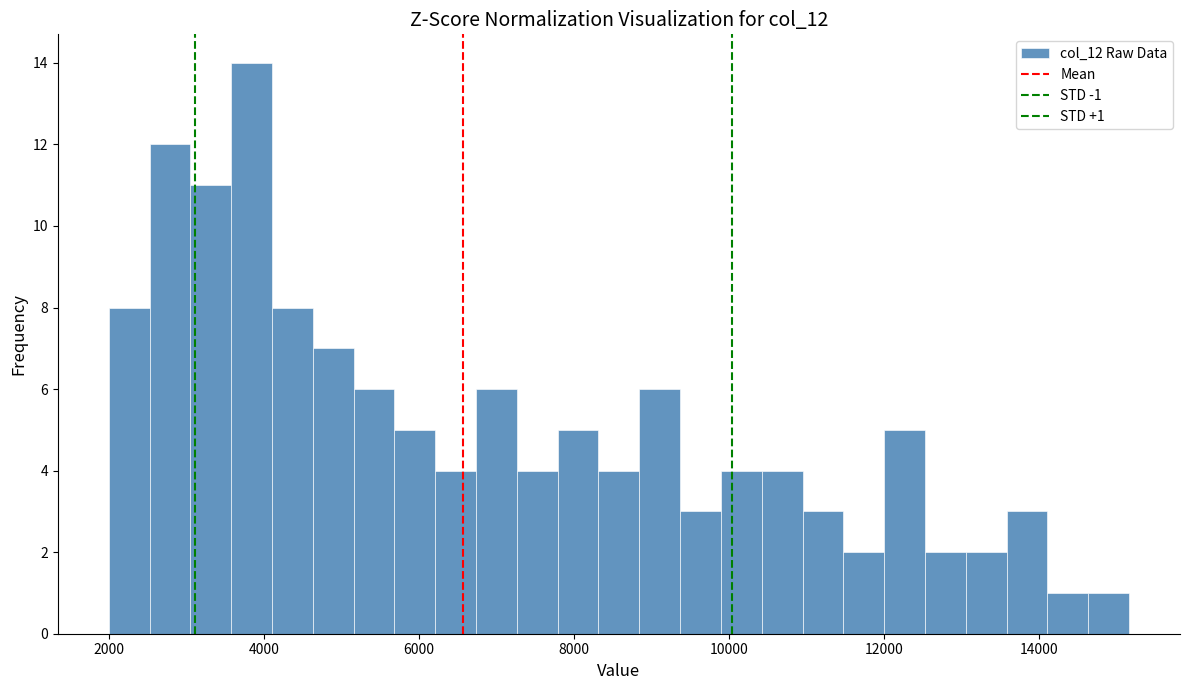

Around what value on the x-axis is the tallest bar? Give the approximate position of its centre, as read against the axis.

3800